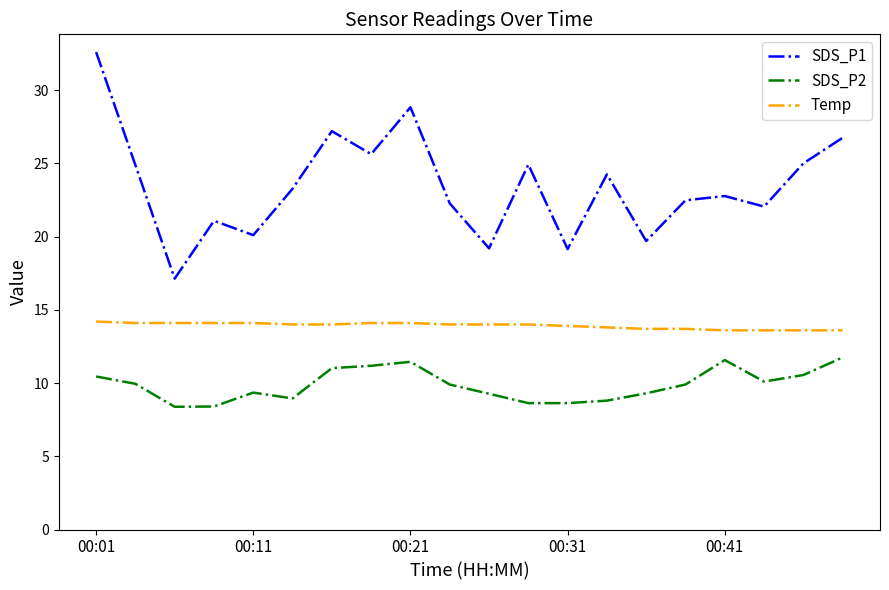

Which series has the largest range (max minus min)?

SDS_P1